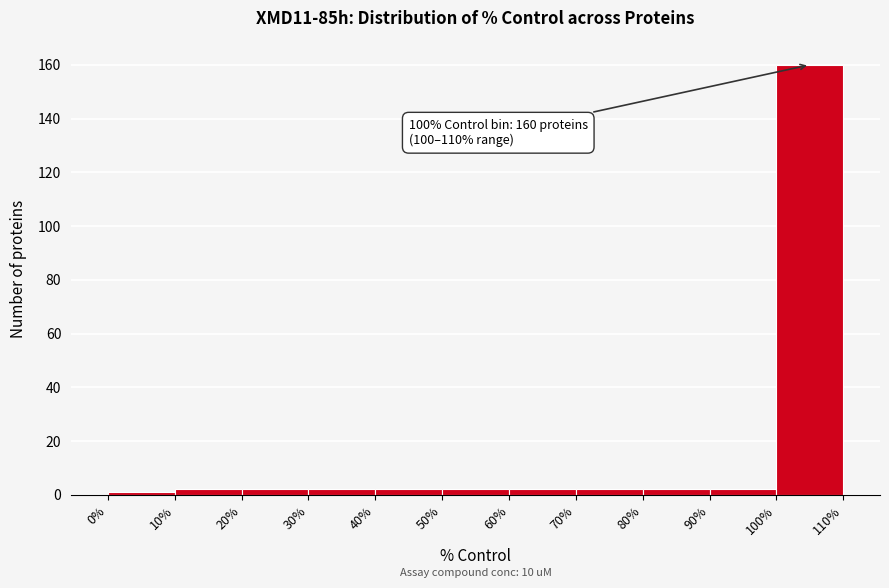

Which range on the x-axis has the tallest bar?

100% to 110%